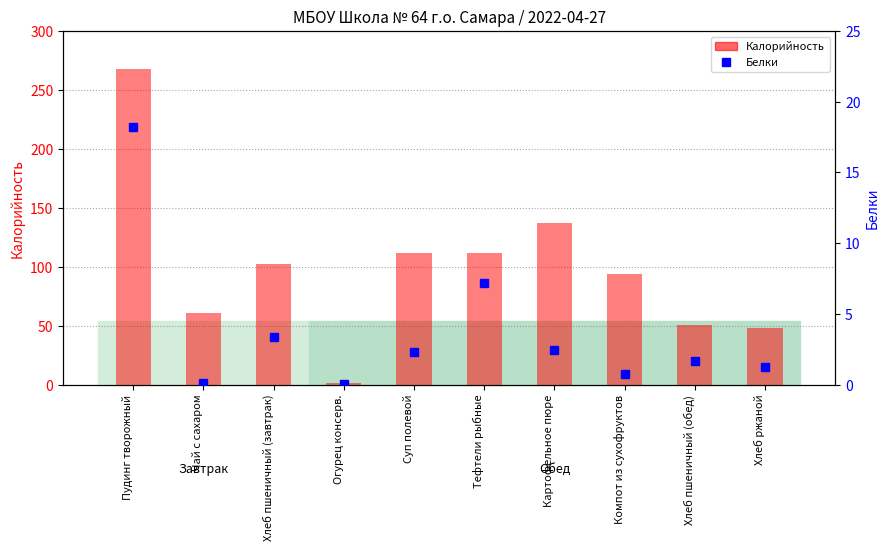

What is the total value across all series at Хлеб ржаной?

49.2